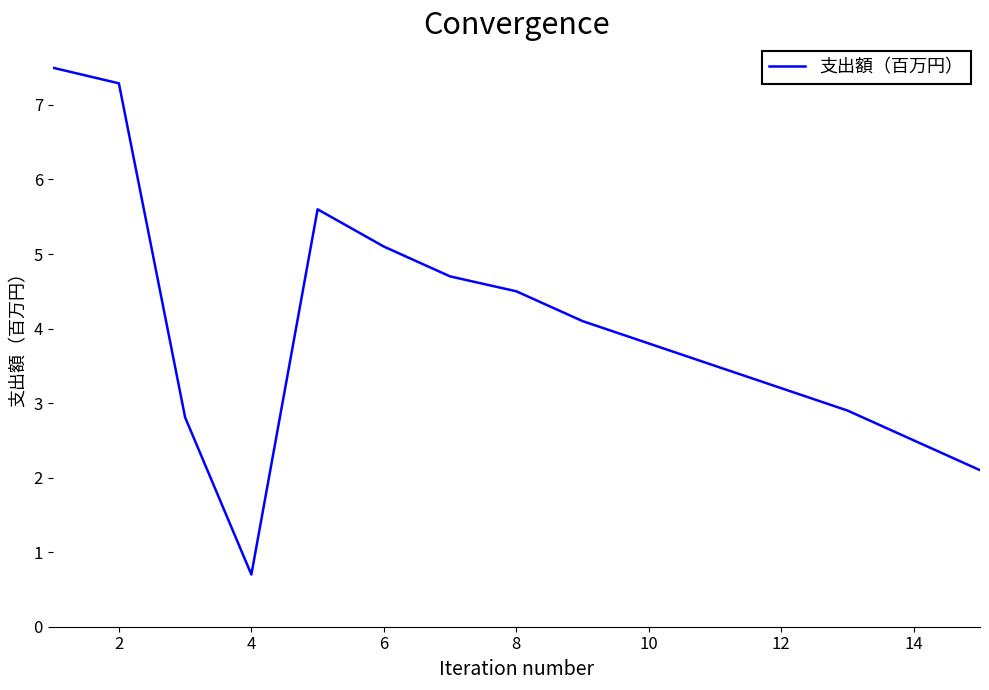

What is the difference between the maximum and minimum values?

6.8